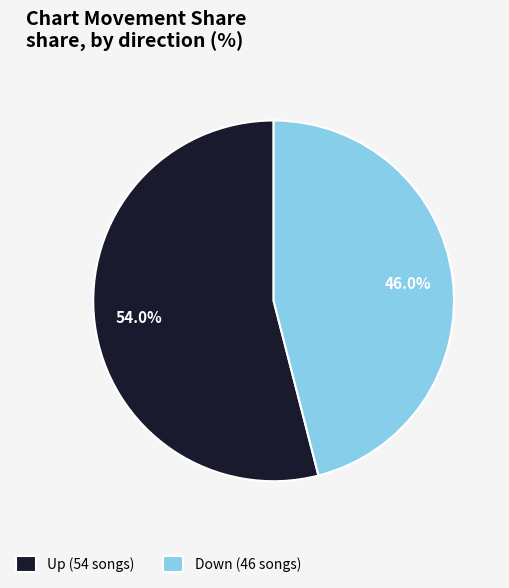

How many slices are in this pie chart?

2